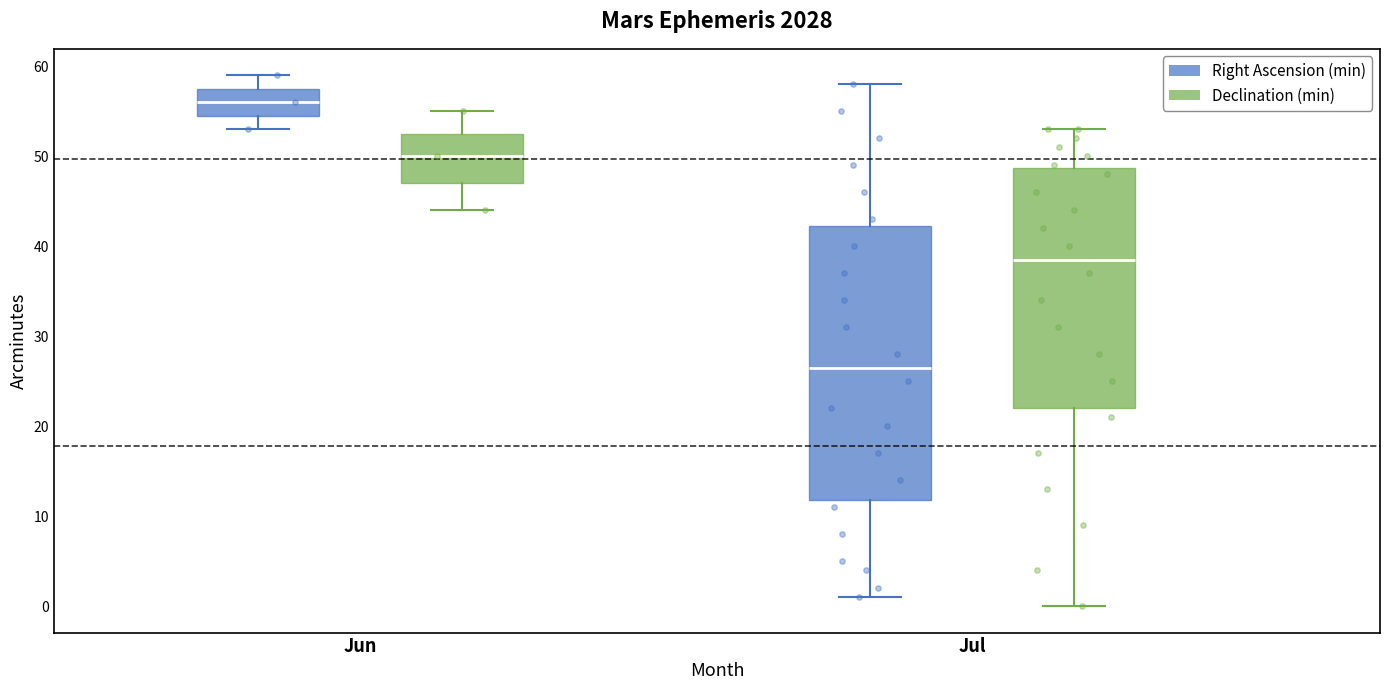

Reading left to right, read every box against the y-axis: the position of its median line, the range the box covers, and the ends of its whiskers. The values are not printed on the chart, so give them approximately, as read against the axis.

Jun (Right Ascension (min)): median 56, box 55 to 58, whiskers 53 to 59
Jun (Declination (min)): median 50, box 47 to 53, whiskers 44 to 55
Jul (Right Ascension (min)): median 27, box 12 to 42, whiskers 1 to 58
Jul (Declination (min)): median 39, box 22 to 49, whiskers 0 to 53